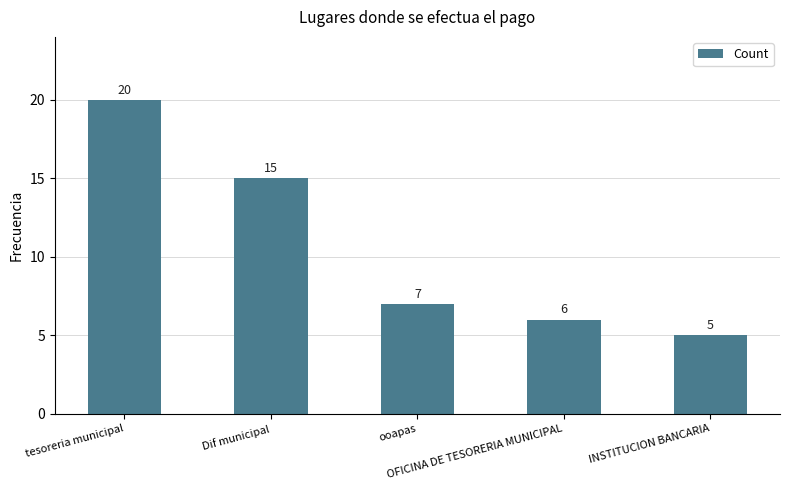

What is the change in value from OFICINA DE TESORERIA MUNICIPAL to INSTITUCION BANCARIA?

-1